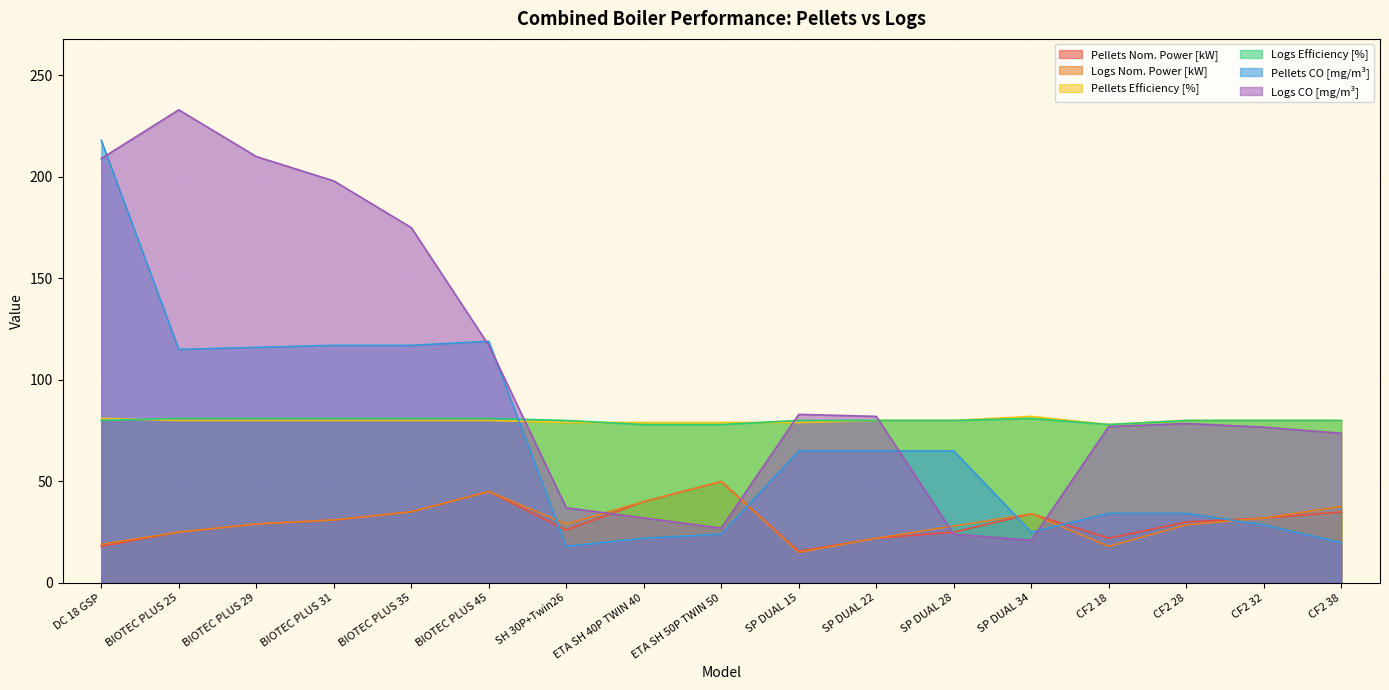

Reading left to right, extract all data points from this chart.

Pellets Nom. Power [kW]: DC 18 GSP=18.0	BIOTEC PLUS 25=25.0	BIOTEC PLUS 29=29.0	BIOTEC PLUS 31=31.0	BIOTEC PLUS 35=35.0	BIOTEC PLUS 45=45.0	SH 30P+Twin26=26.0	ETA SH 40P TWIN 40=40.0	ETA SH 50P TWIN 50=49.9	SP DUAL 15=15.6	SP DUAL 22=22.0	SP DUAL 28=25.0	SP DUAL 34=34.0	CF2 18=22.0	CF2 28=30.0	CF2 32=31.9	CF2 38=34.9
Logs Nom. Power [kW]: DC 18 GSP=19.0	BIOTEC PLUS 25=25.0	BIOTEC PLUS 29=29.0	BIOTEC PLUS 31=31.0	BIOTEC PLUS 35=35.0	BIOTEC PLUS 45=45.0	SH 30P+Twin26=29.0	ETA SH 40P TWIN 40=40.0	ETA SH 50P TWIN 50=49.9	SP DUAL 15=15.0	SP DUAL 22=22.0	SP DUAL 28=28.0	SP DUAL 34=34.0	CF2 18=18.0	CF2 28=28.6	CF2 32=31.9	CF2 38=37.6
Pellets Efficiency [%]: DC 18 GSP=81.0	BIOTEC PLUS 25=80.0	BIOTEC PLUS 29=80.0	BIOTEC PLUS 31=80.0	BIOTEC PLUS 35=80.0	BIOTEC PLUS 45=80.0	SH 30P+Twin26=79.0	ETA SH 40P TWIN 40=79.0	ETA SH 50P TWIN 50=79.0	SP DUAL 15=79.0	SP DUAL 22=80.0	SP DUAL 28=80.0	SP DUAL 34=82.0	CF2 18=78.0	CF2 28=80.0	CF2 32=80.0	CF2 38=80.0
Logs Efficiency [%]: DC 18 GSP=80.0	BIOTEC PLUS 25=81.0	BIOTEC PLUS 29=81.0	BIOTEC PLUS 31=81.0	BIOTEC PLUS 35=81.0	BIOTEC PLUS 45=81.0	SH 30P+Twin26=80.0	ETA SH 40P TWIN 40=78.0	ETA SH 50P TWIN 50=78.0	SP DUAL 15=80.0	SP DUAL 22=80.0	SP DUAL 28=80.0	SP DUAL 34=81.0	CF2 18=78.0	CF2 28=80.0	CF2 32=80.0	CF2 38=80.0
Pellets CO [mg/m³]: DC 18 GSP=218.0	BIOTEC PLUS 25=115.0	BIOTEC PLUS 29=116.0	BIOTEC PLUS 31=117.0	BIOTEC PLUS 35=117.0	BIOTEC PLUS 45=119.0	SH 30P+Twin26=18.0	ETA SH 40P TWIN 40=22.0	ETA SH 50P TWIN 50=24.0	SP DUAL 15=65.0	SP DUAL 22=65.0	SP DUAL 28=65.0	SP DUAL 34=25.0	CF2 18=34.2	CF2 28=34.2	CF2 32=28.6	CF2 38=19.8
Logs CO [mg/m³]: DC 18 GSP=209.0	BIOTEC PLUS 25=233.0	BIOTEC PLUS 29=210.0	BIOTEC PLUS 31=198.0	BIOTEC PLUS 35=175.0	BIOTEC PLUS 45=117.0	SH 30P+Twin26=37.0	ETA SH 40P TWIN 40=32.0	ETA SH 50P TWIN 50=27.0	SP DUAL 15=83.0	SP DUAL 22=82.0	SP DUAL 28=24.0	SP DUAL 34=21.0	CF2 18=77.0	CF2 28=78.5	CF2 32=76.7	CF2 38=73.7